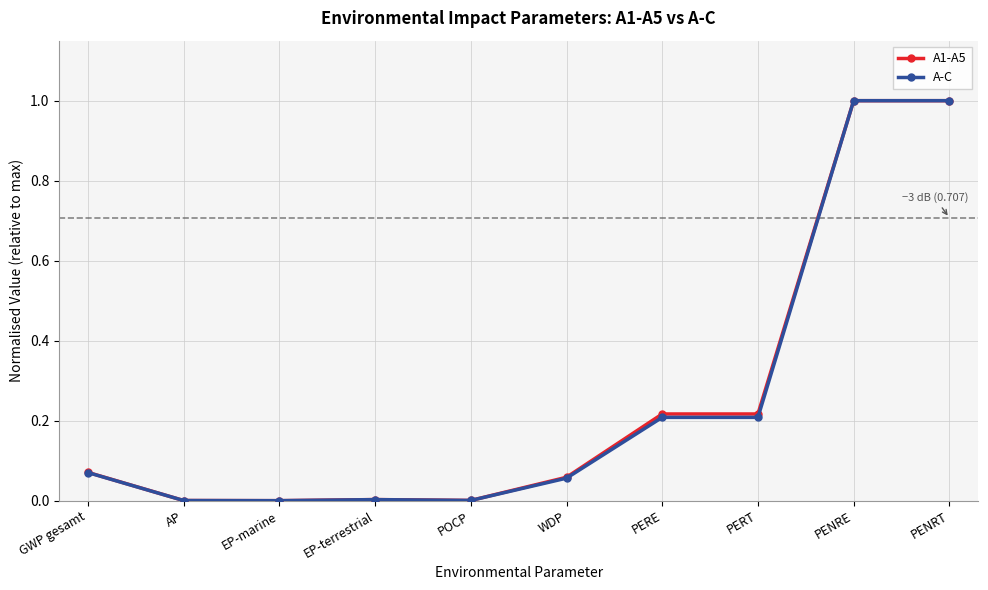

What is the greatest value displayed?

1.0